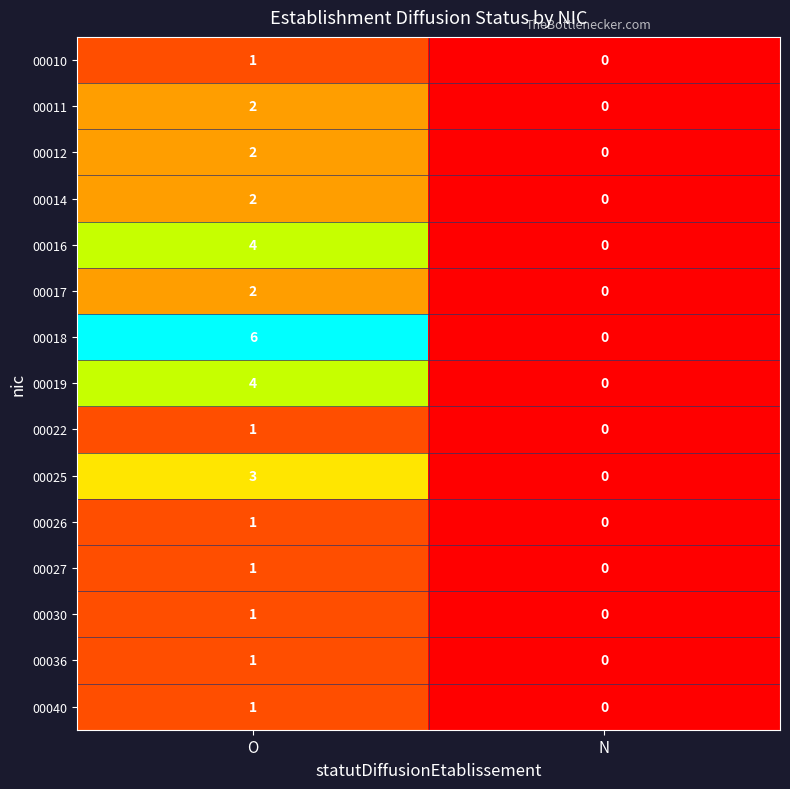

Which label corresponds to the largest value in the chart?

O